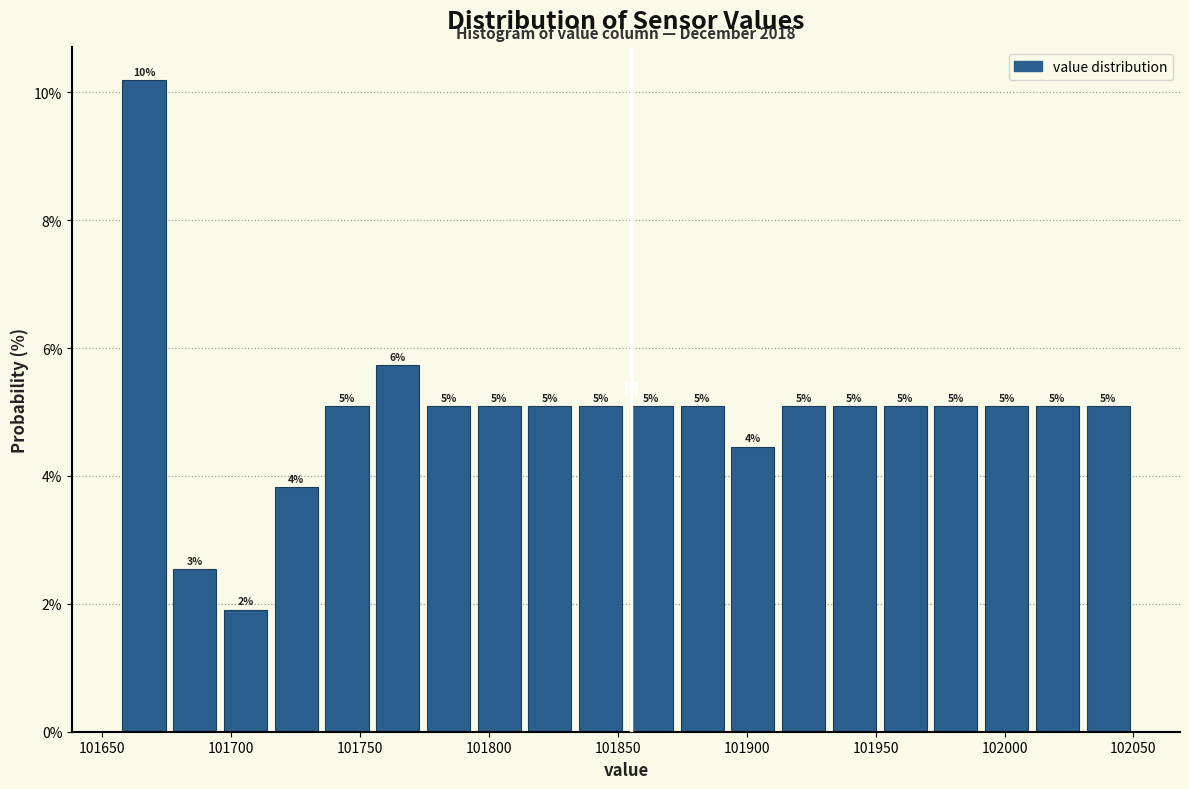

Around what value on the x-axis is the tallest bar? Give the approximate position of its centre, as read against the axis.

101665